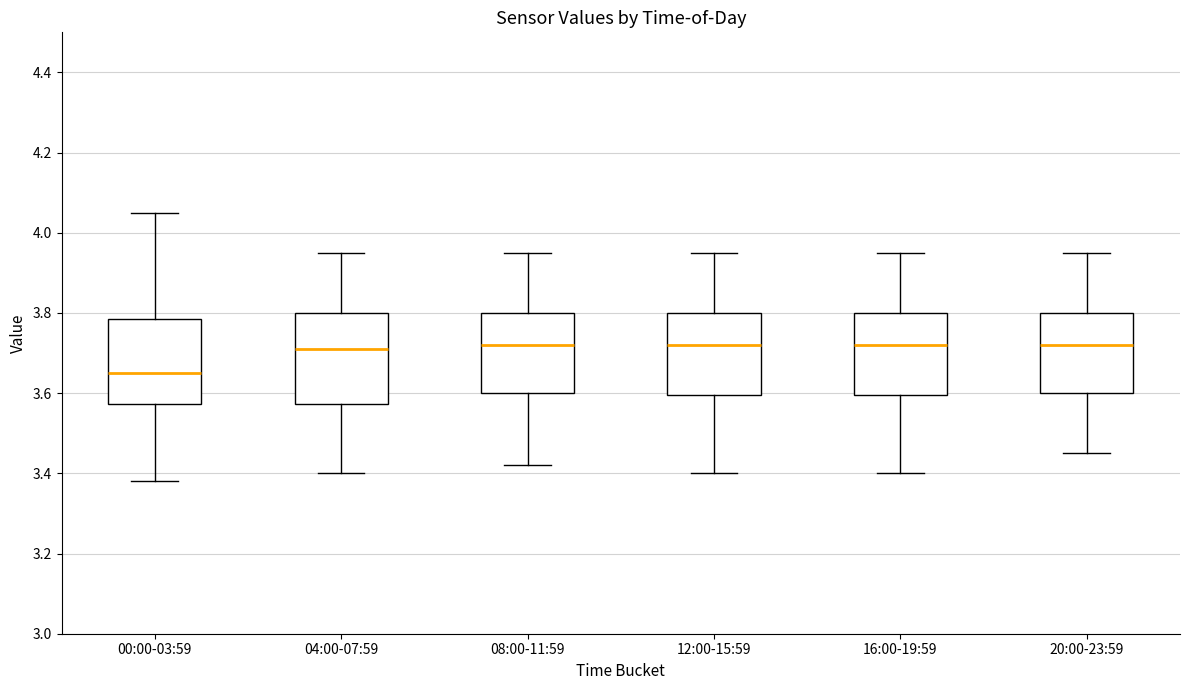

Reading left to right, read every box against the y-axis: the position of its median line, the range the box covers, and the ends of its whiskers. The values are not printed on the chart, so give them approximately, as read against the axis.

00:00-03:59: median 3.66, box 3.58 to 3.78, whiskers 3.38 to 4.06
04:00-07:59: median 3.72, box 3.58 to 3.80, whiskers 3.40 to 3.96
08:00-11:59: median 3.72, box 3.60 to 3.80, whiskers 3.42 to 3.96
12:00-15:59: median 3.72, box 3.60 to 3.80, whiskers 3.40 to 3.96
16:00-19:59: median 3.72, box 3.60 to 3.80, whiskers 3.40 to 3.96
20:00-23:59: median 3.72, box 3.60 to 3.80, whiskers 3.46 to 3.96